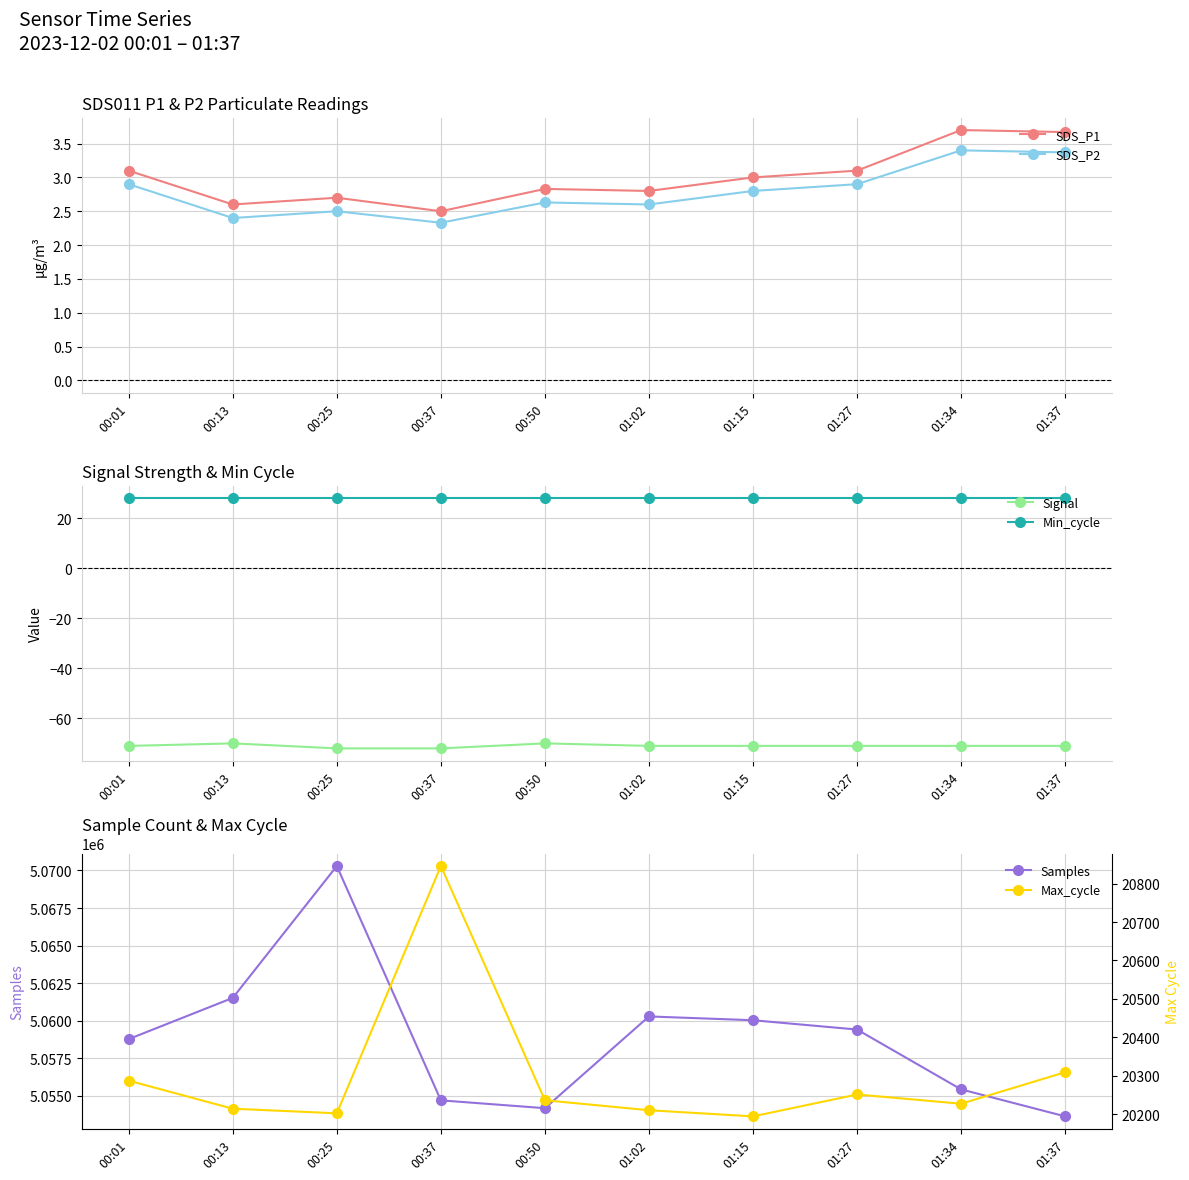

What is the label of the 7th point from the left?

01:15